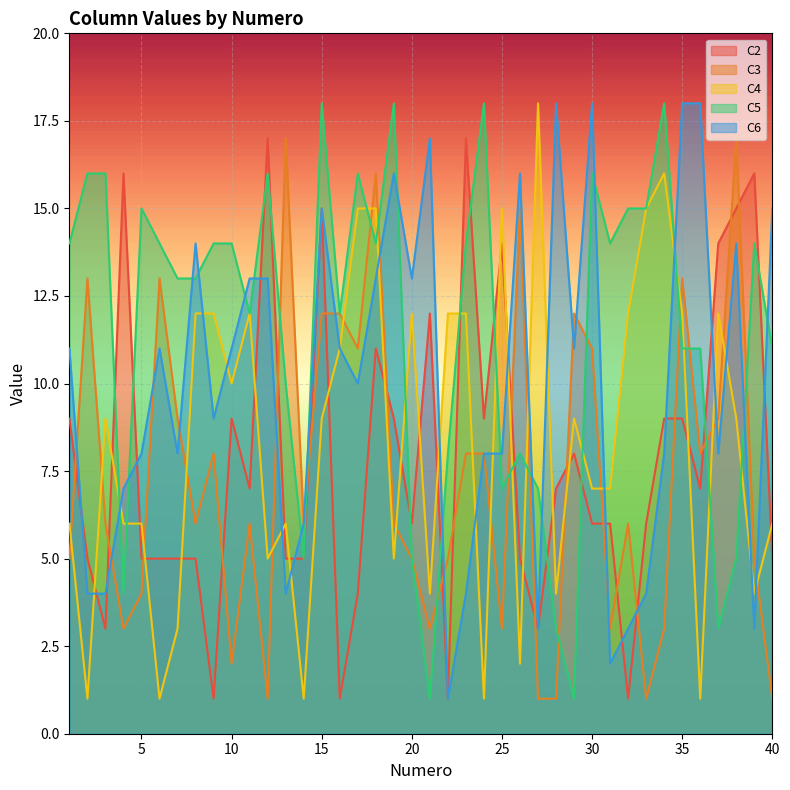

Which has a higher value, 40 or 1?

1